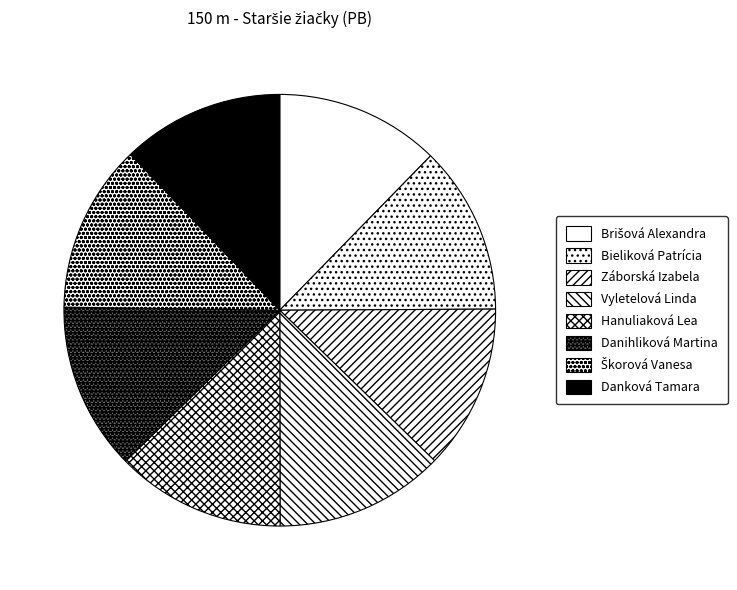

Combined, what portion of the pie is Danihliková Martina and Záborská Izabela?

24.9%